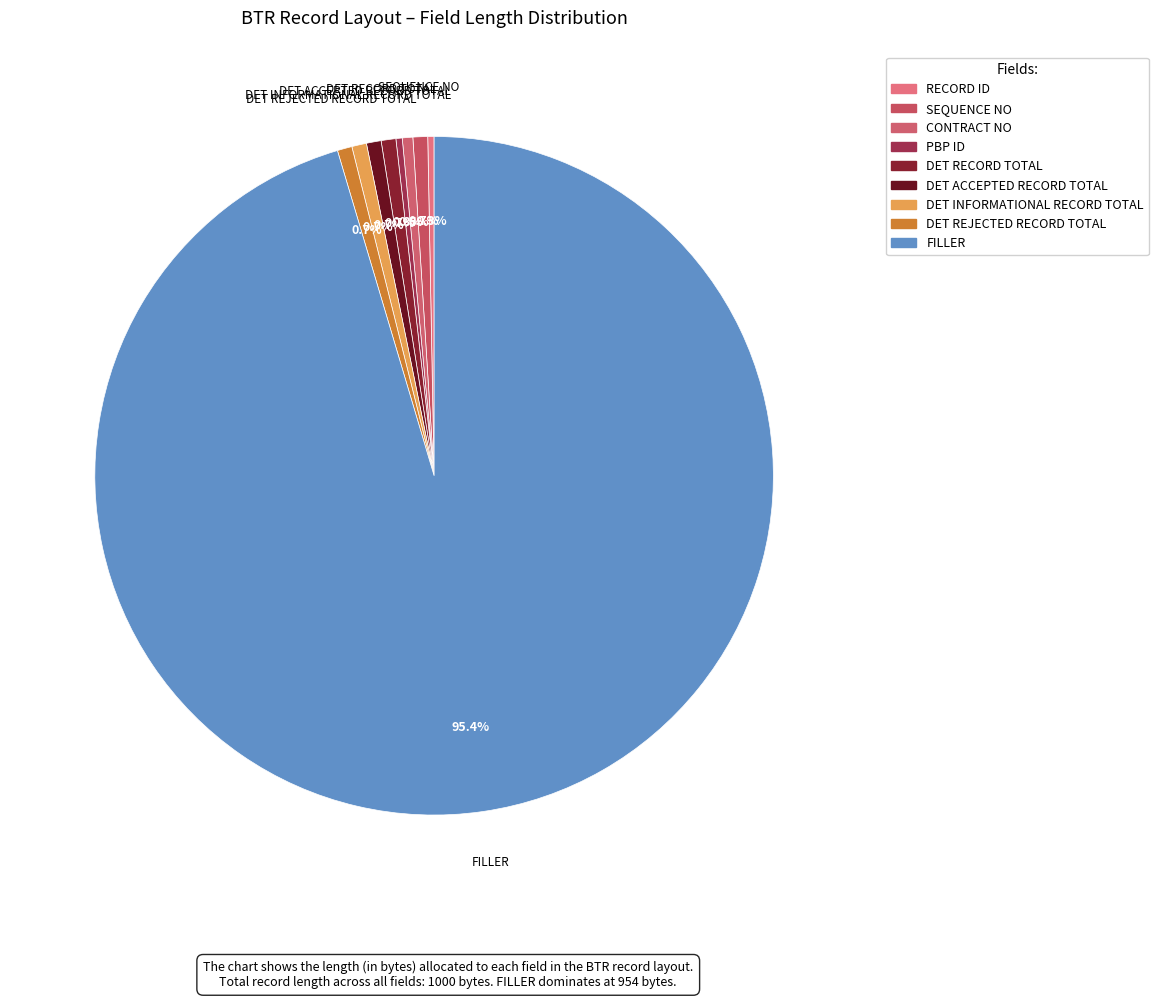

True or false: DET ACCEPTED RECORD TOTAL accounts for 11% of the total.

False